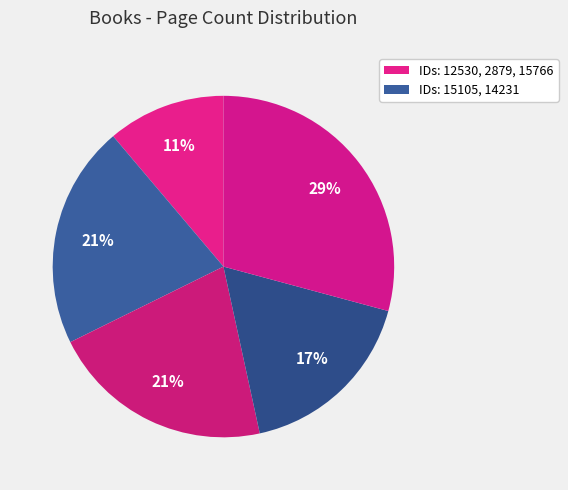

What is the smallest slice in the pie chart?

12530